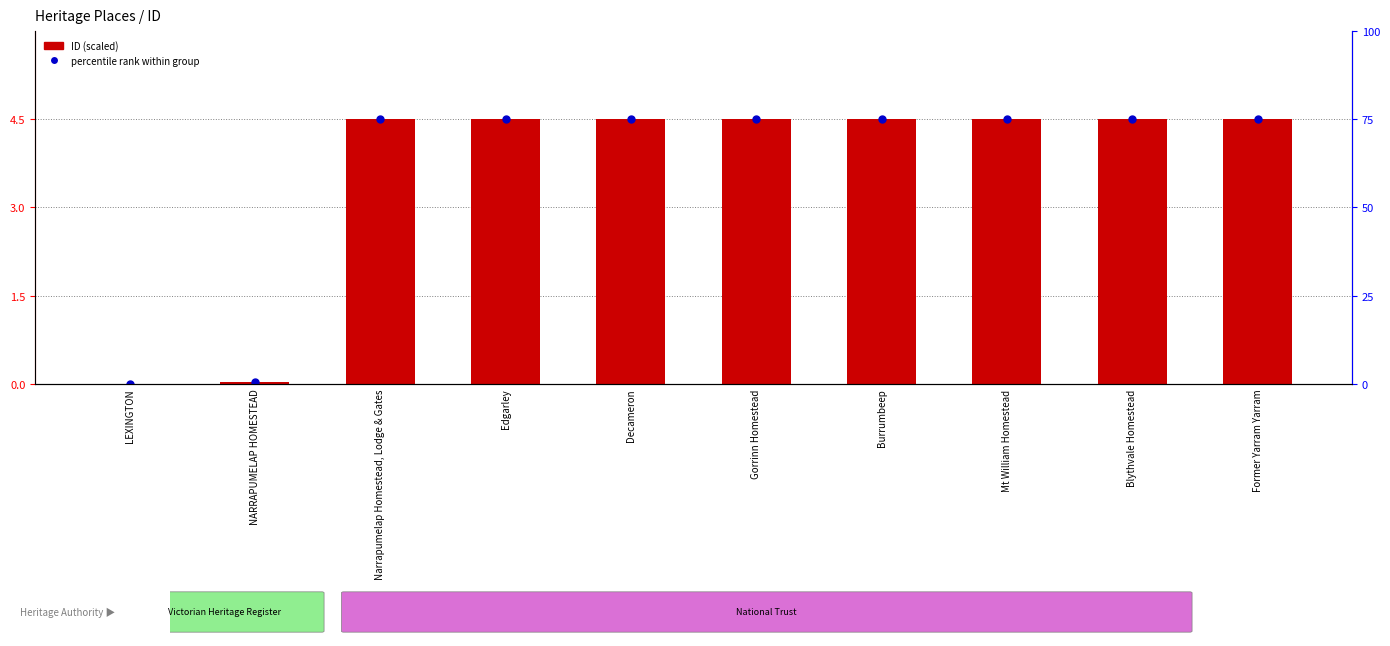

Which series contains the lowest Y value?

ID (scaled)